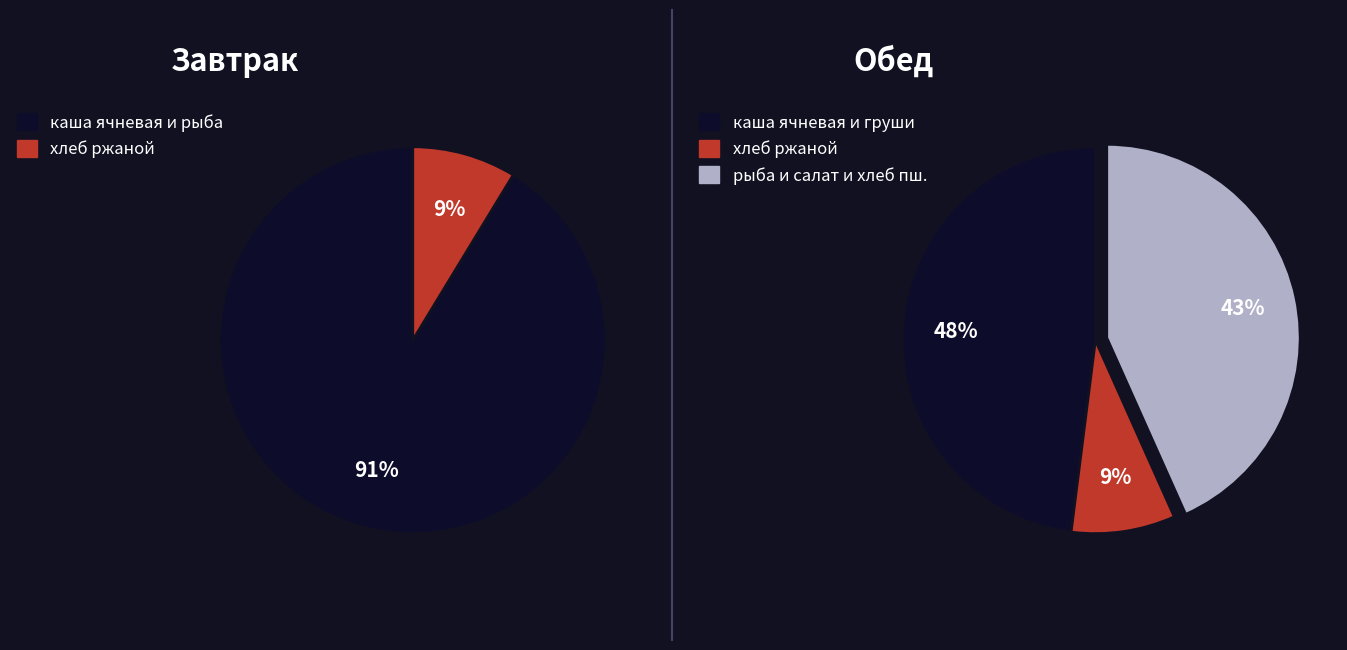

Which series has the largest range (max minus min)?

Завтрак